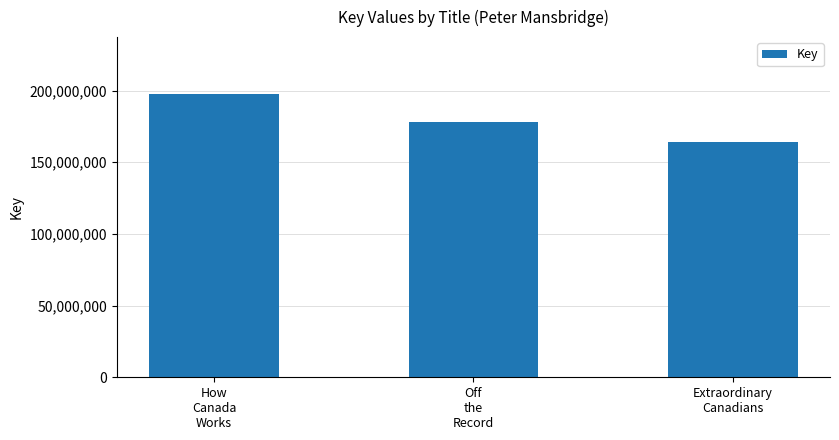

What is the value of the 1st bar from the left?

197710760